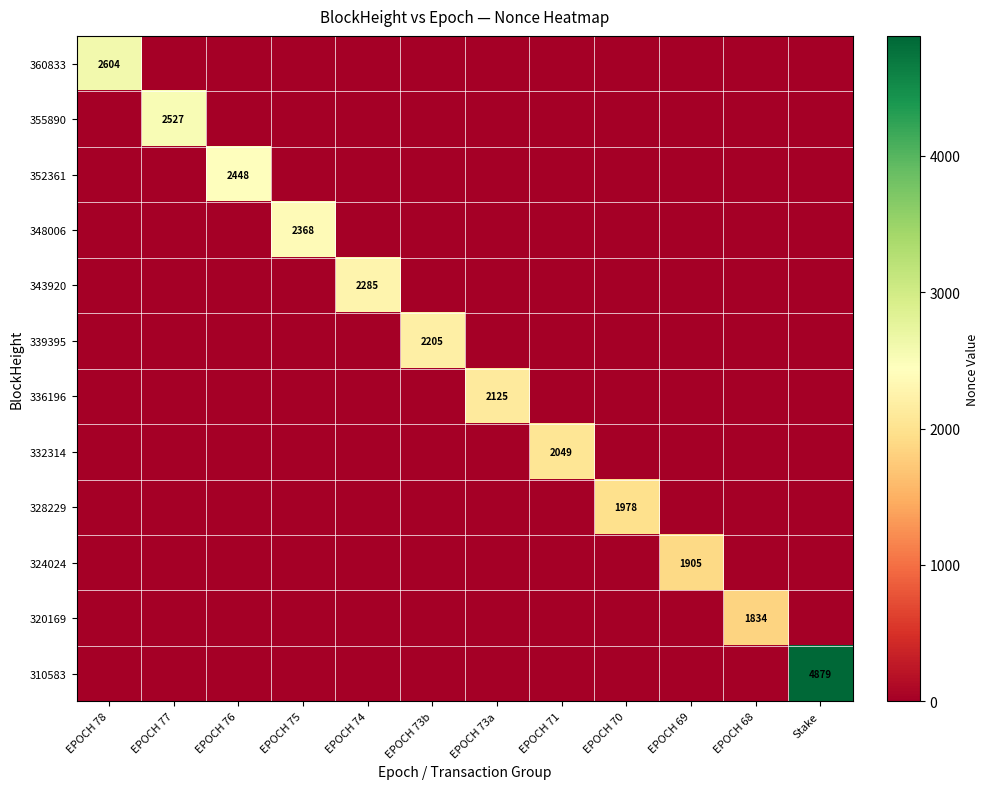

What is the approximate value of 320169 at EPOCH 68, to the nearest 10?

1830